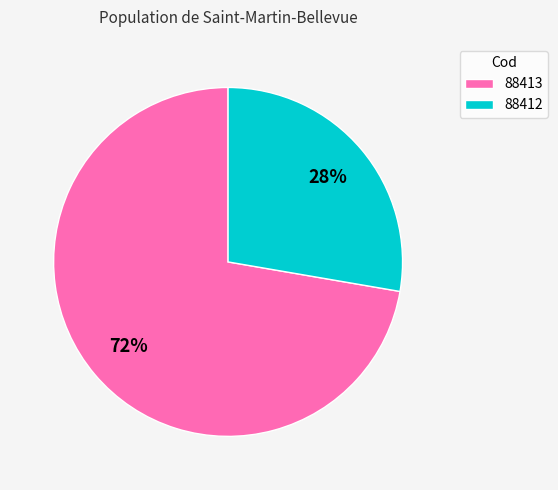

Is the sum of 88412 and 88413 greater than half?

Yes